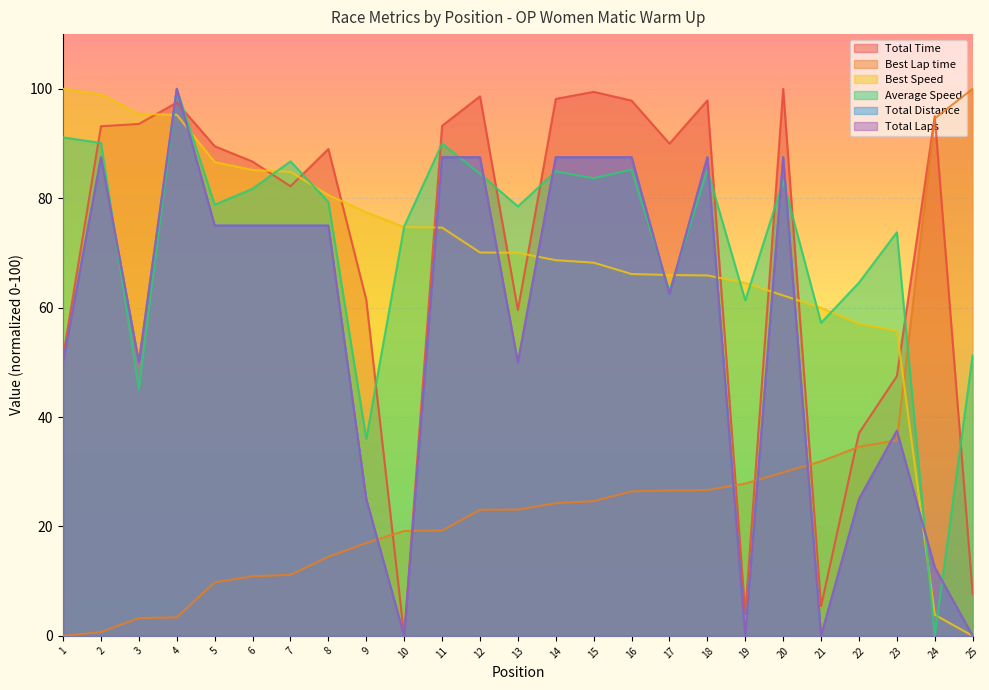

True or false: Total Laps has a value of 5.1 at 24.

False